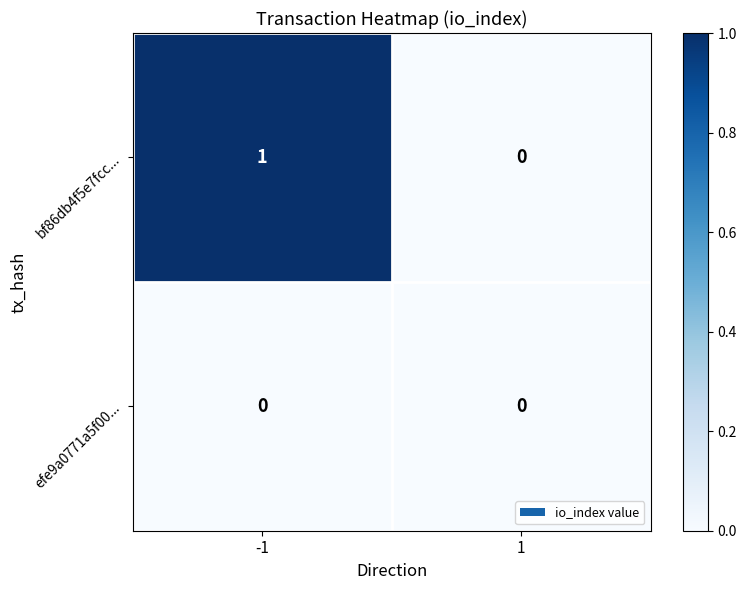

At -1, list the series in order from largest to smallest.

bf86db4f5e7fcc..., efe9a0771a5f00...